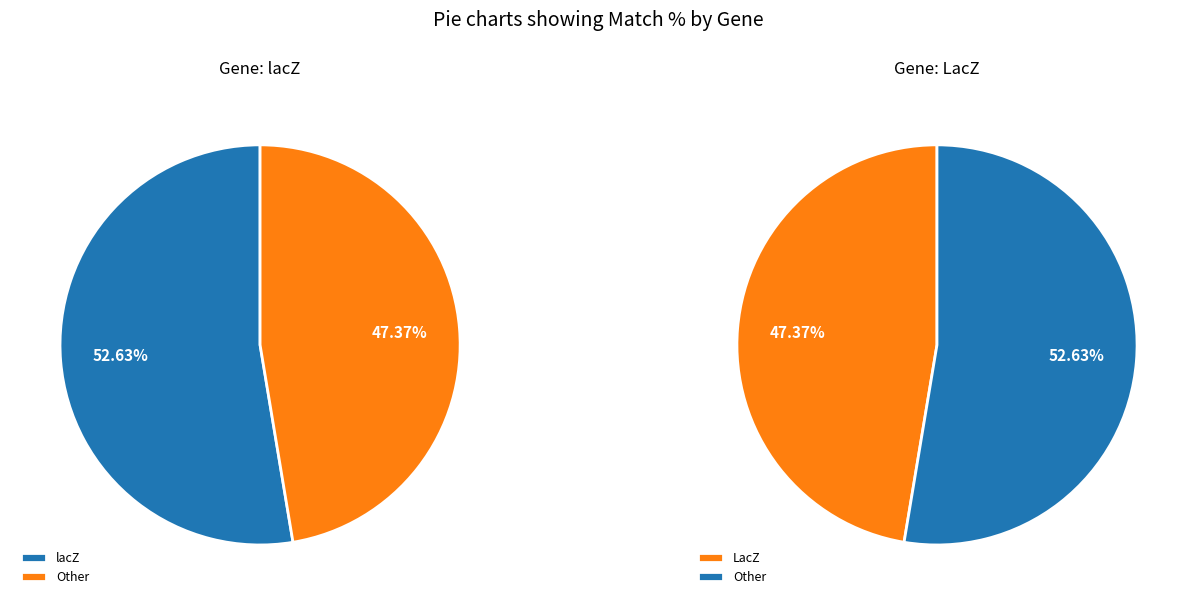

Which category has the smallest portion of the pie?

LacZ